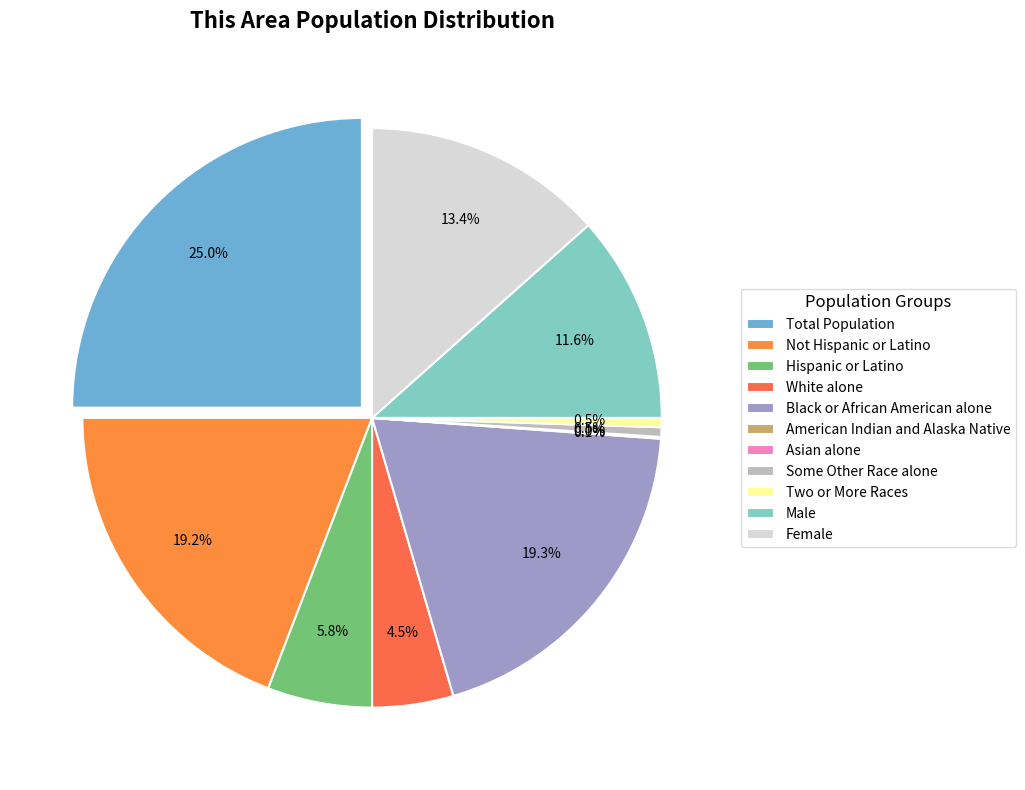

What is the smallest slice in the pie chart?

Asian alone